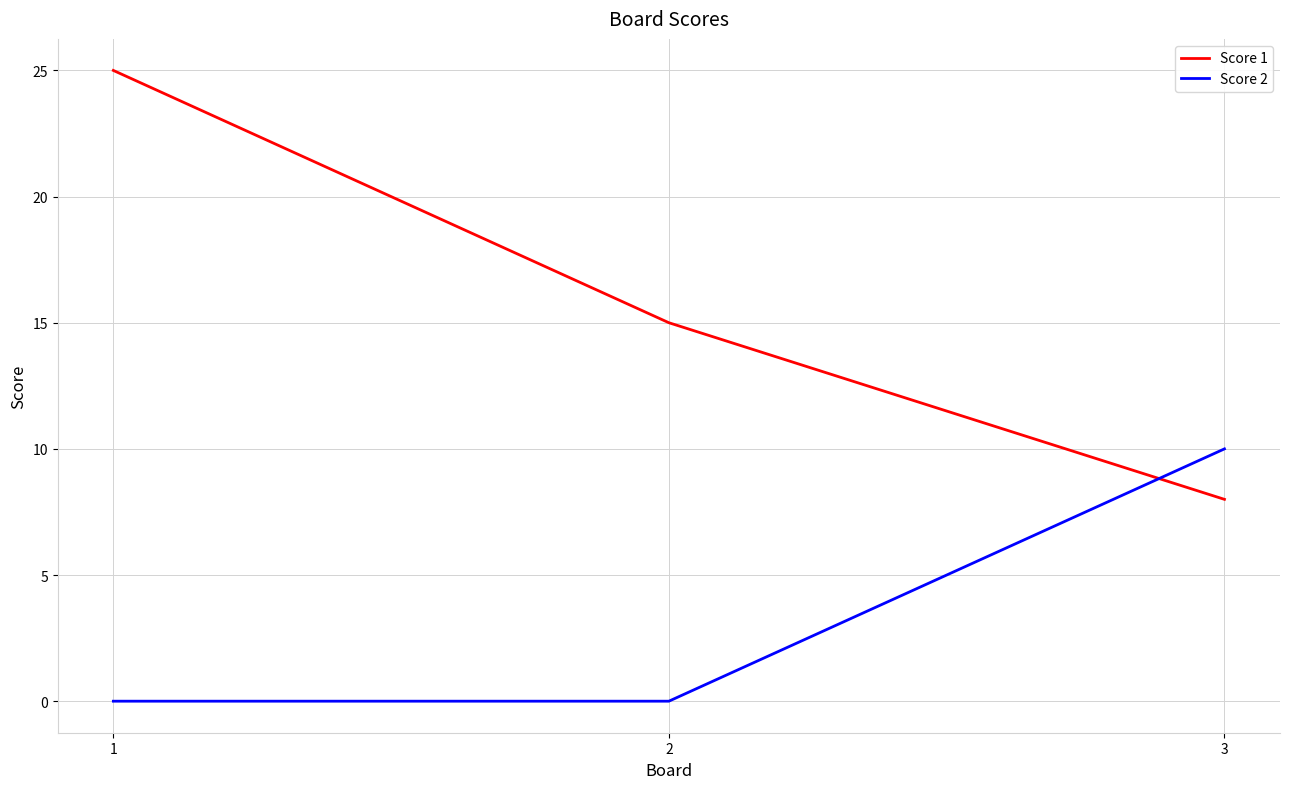

True or false: Score 1 has a value of 8 at 3.

True